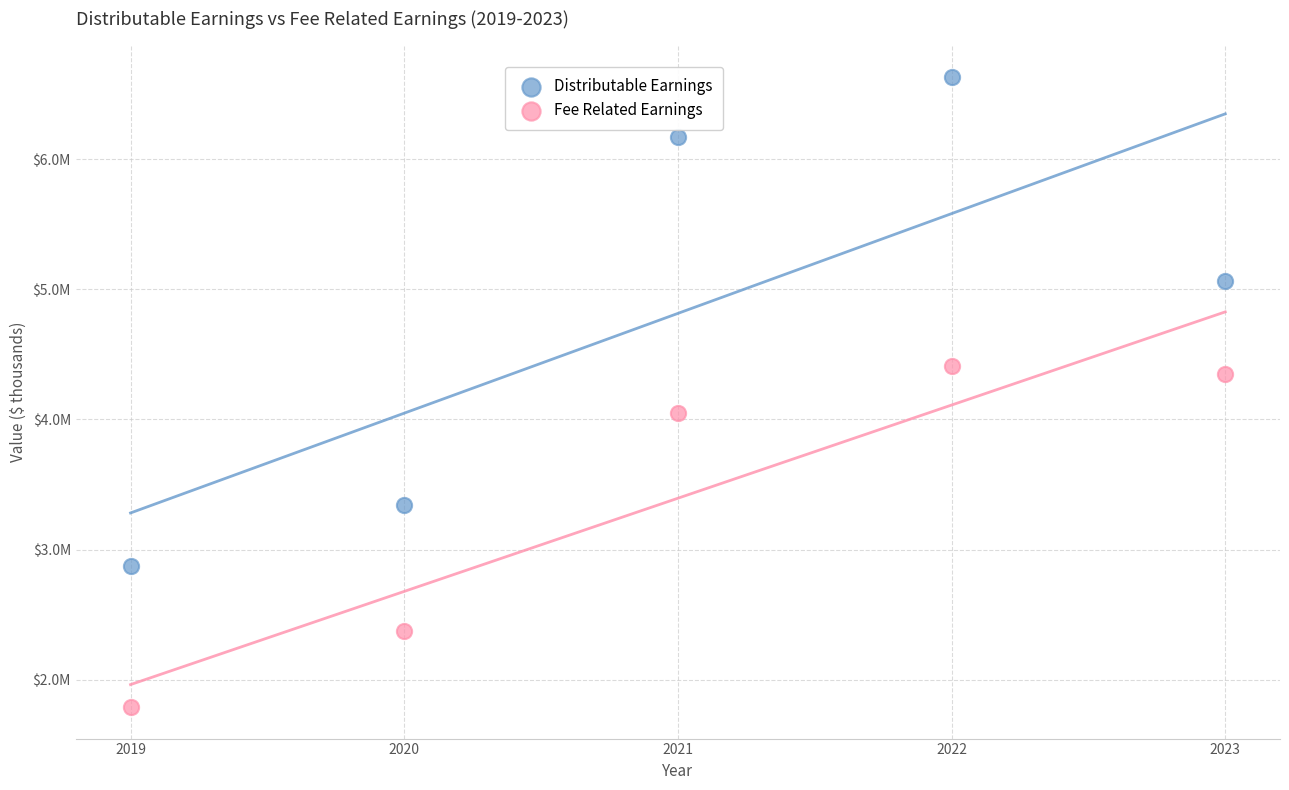

What are all the series names shown in the legend?

Distributable Earnings, Fee Related Earnings